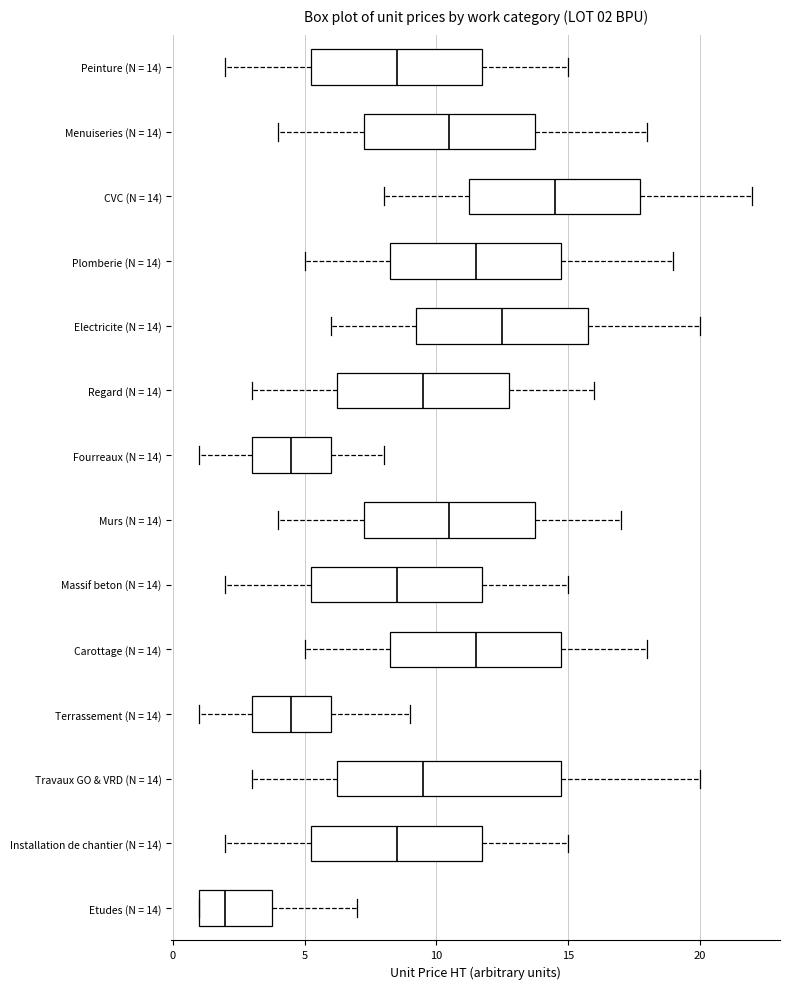

Which box has the furthest to the left median line?

Etudes (N = 14)